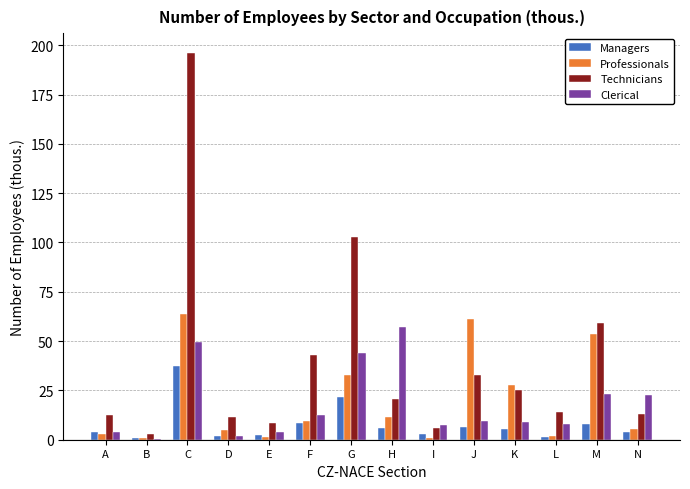

At which label is Managers closest to 18?

G